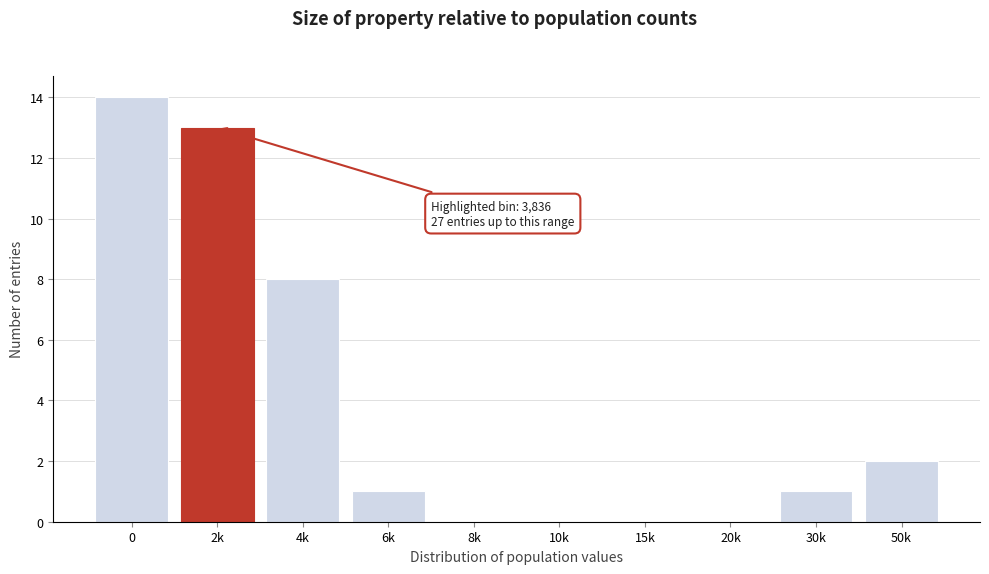

Reading right to left, what are all the values shown in this chart?

50k=2	30k=1	20k=0	15k=0	10k=0	8k=0	6k=1	4k=8	2k=13	0=14